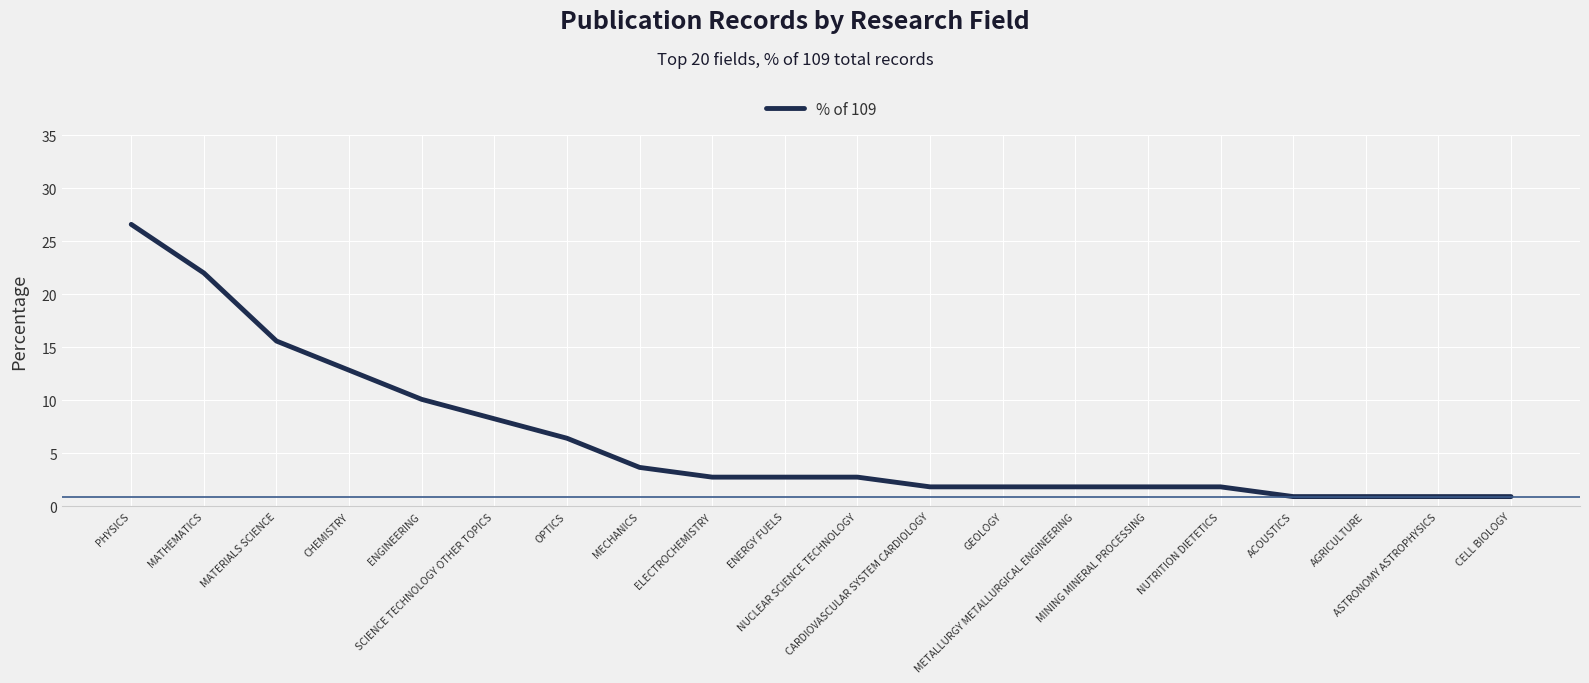

At which category does the chart reach its peak across all series?

PHYSICS